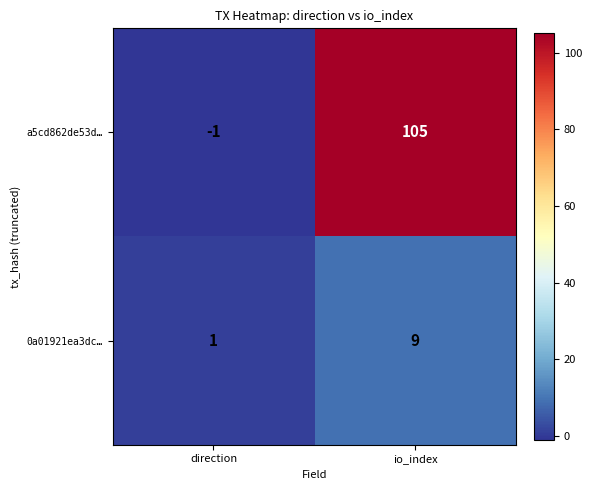

Where is 0a01921ea3dc… nearest to the value 5?

direction